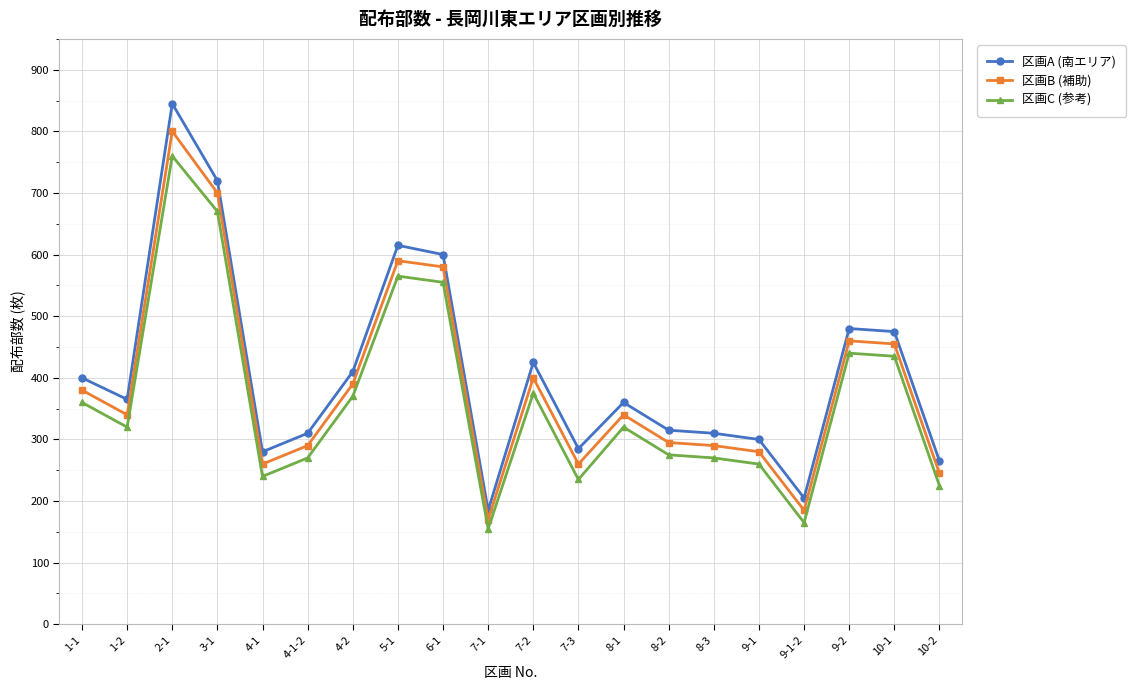

What are all the series names shown in the legend?

区画A (南エリア), 区画B (補助), 区画C (参考)